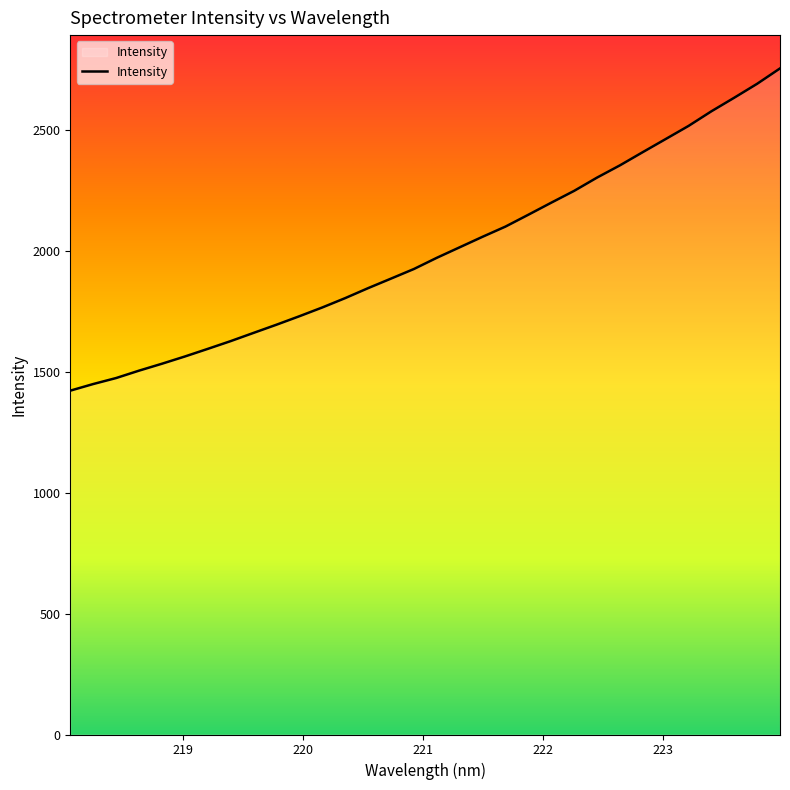

How many lines are shown in the chart?

1